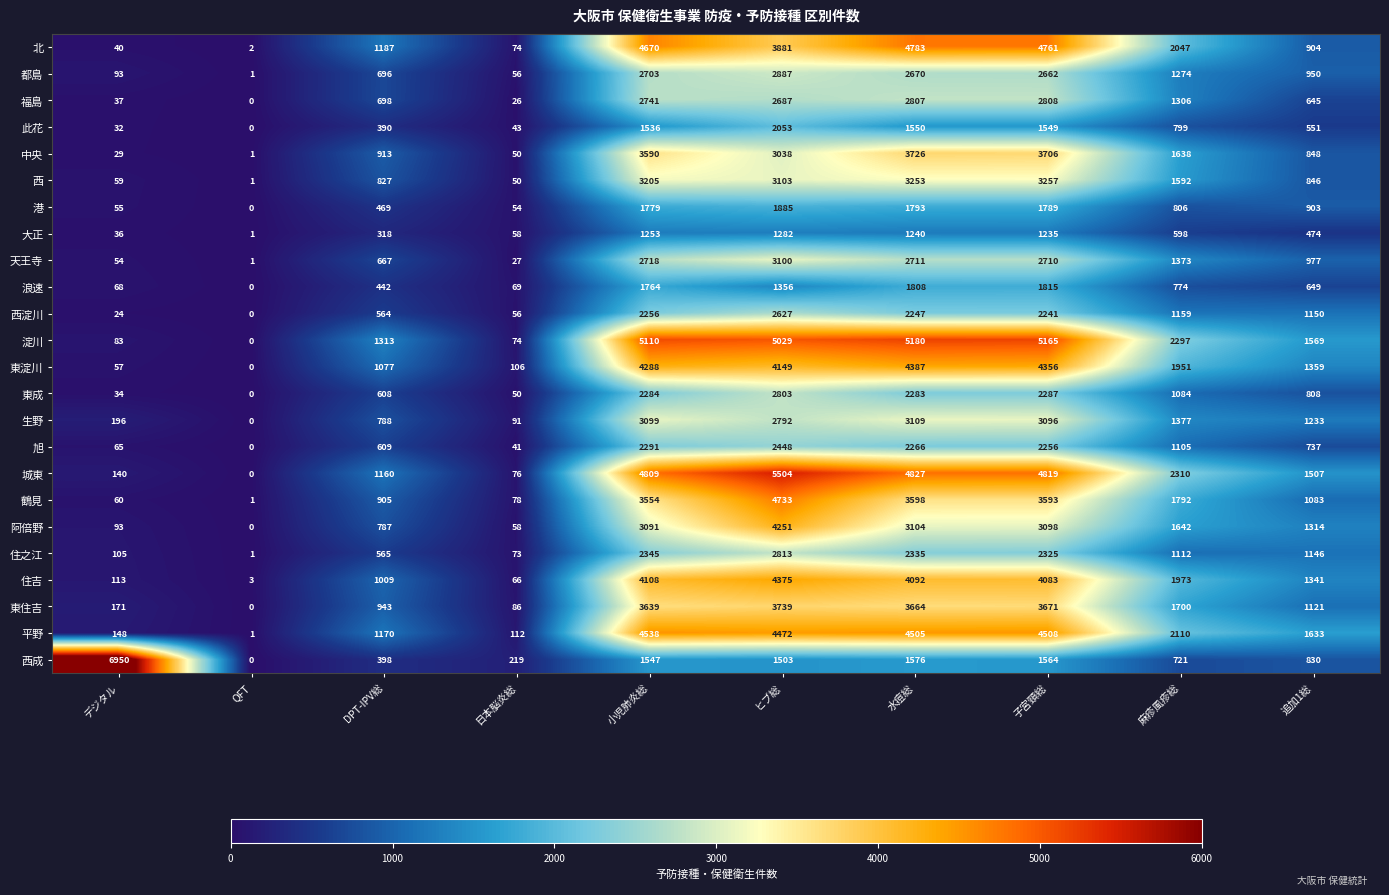

At which category does the chart reach its minimum across all series?

QFT